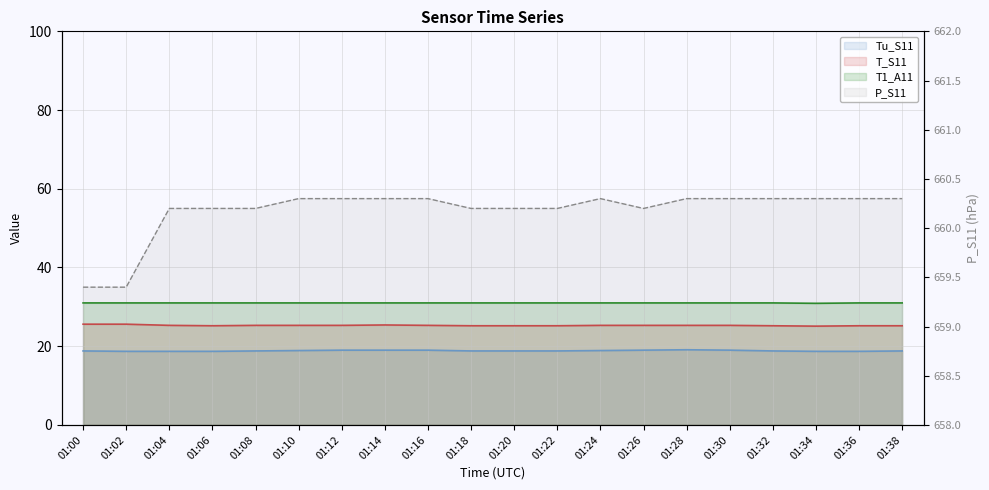

How many data points in P_S11 are above 660?

18